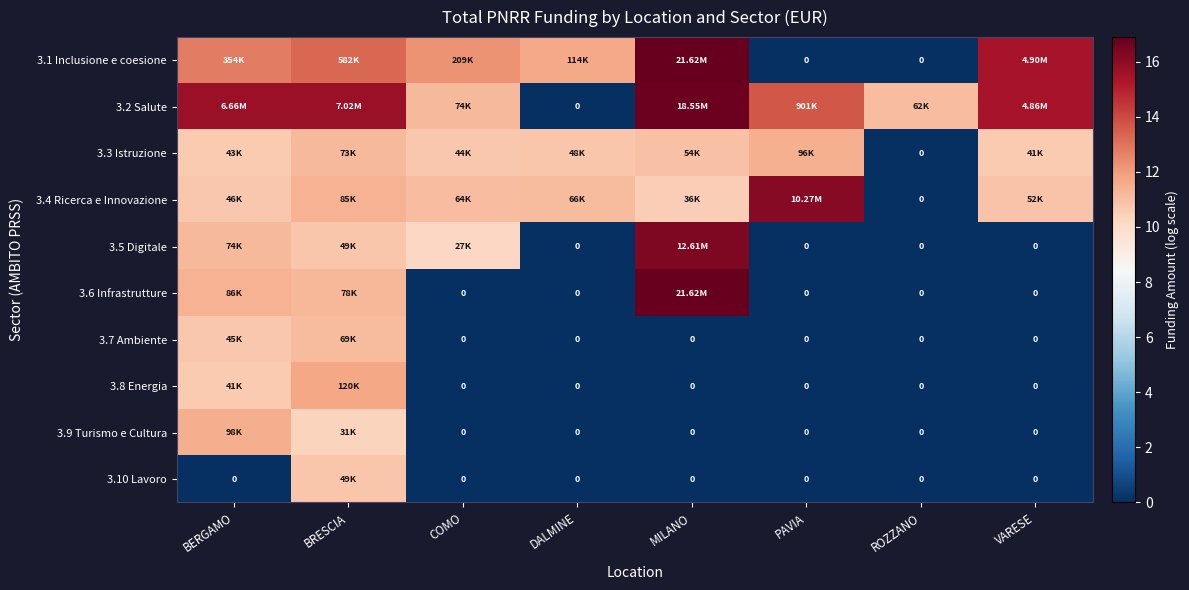

At how many categories does at least one series exceed 8?

8